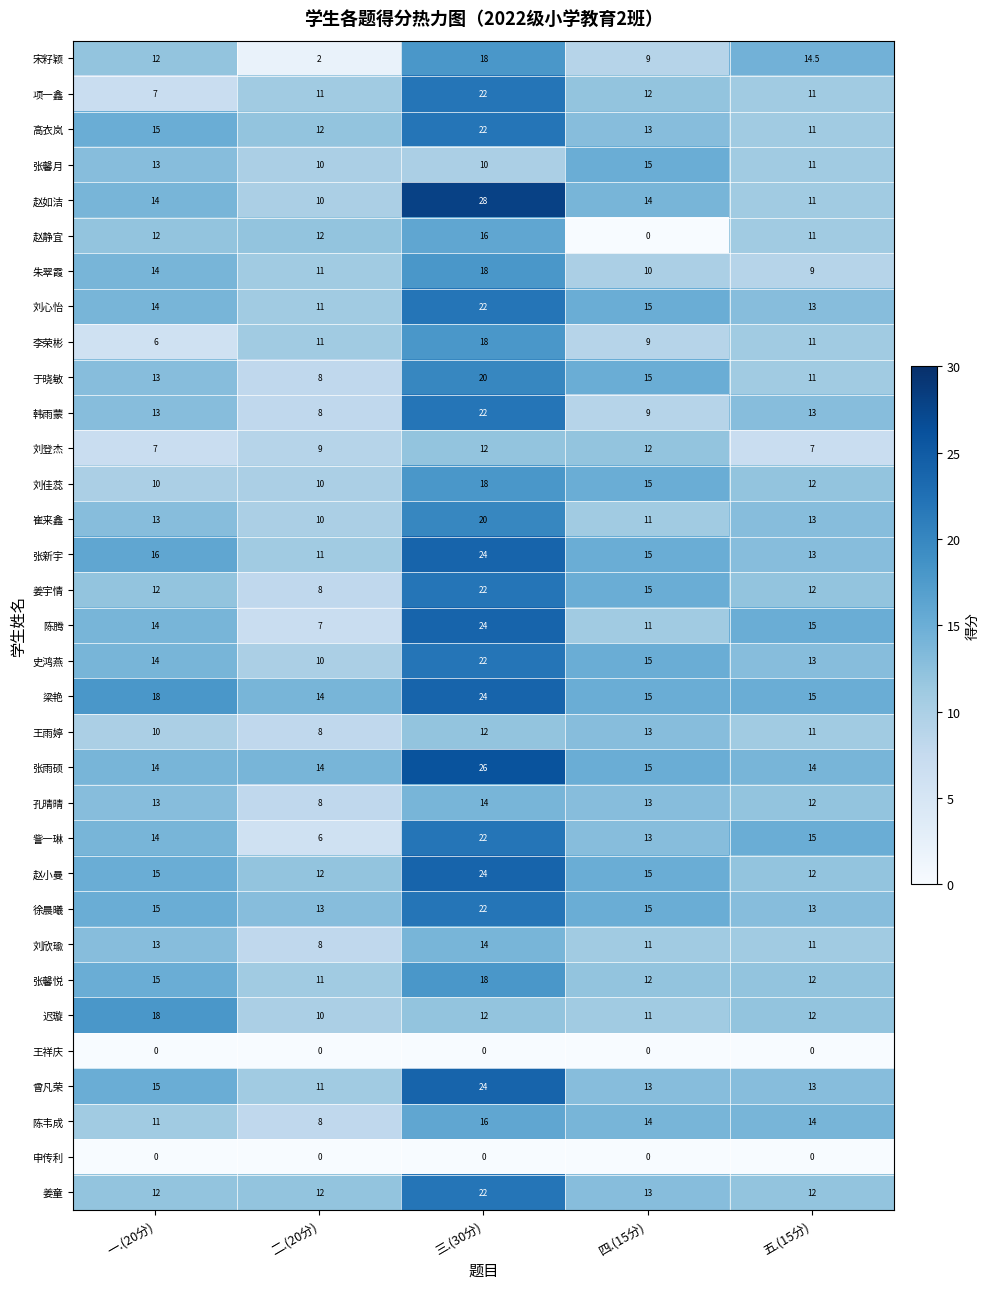

Which category has the highest value in the 张馨月 series?

四.(15分)